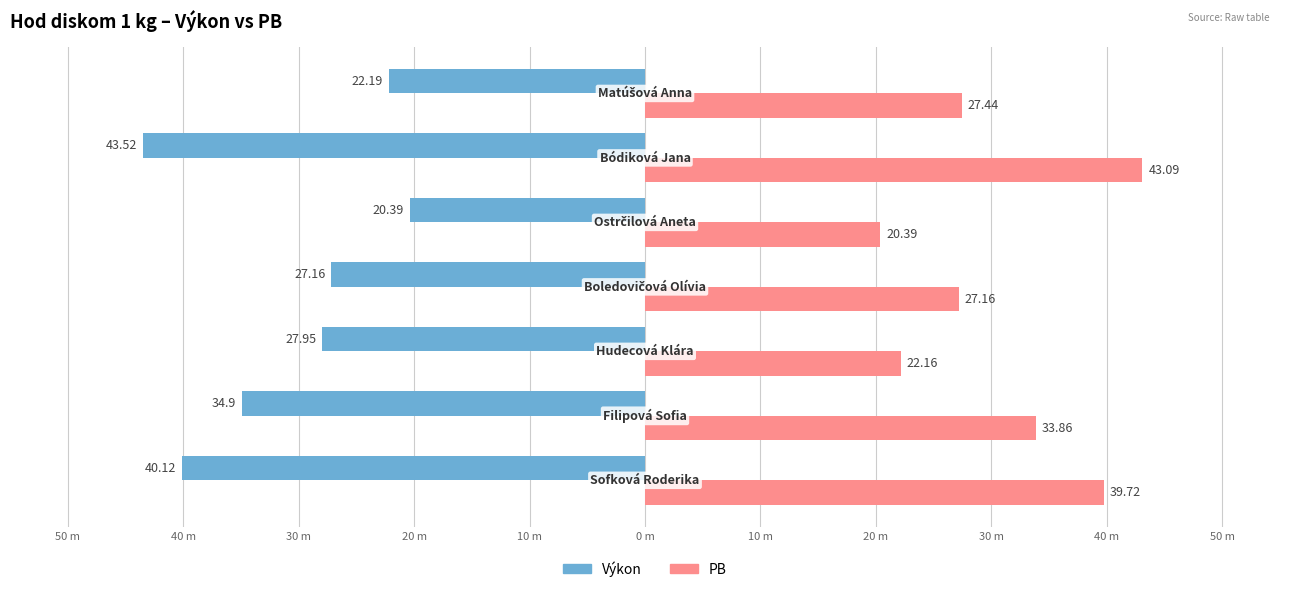

What is the highest value of the PB series?

43.1